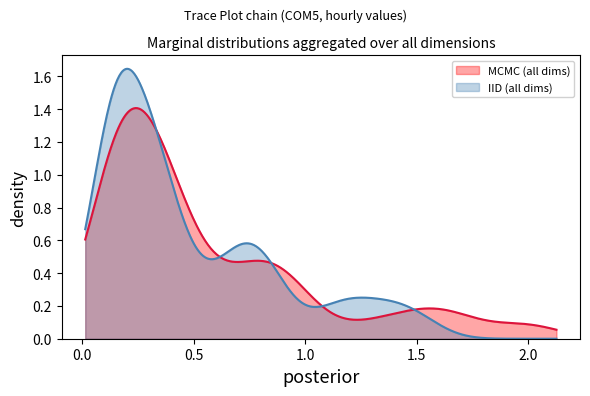

Which series has the widest spread of values?

IID (all dims)